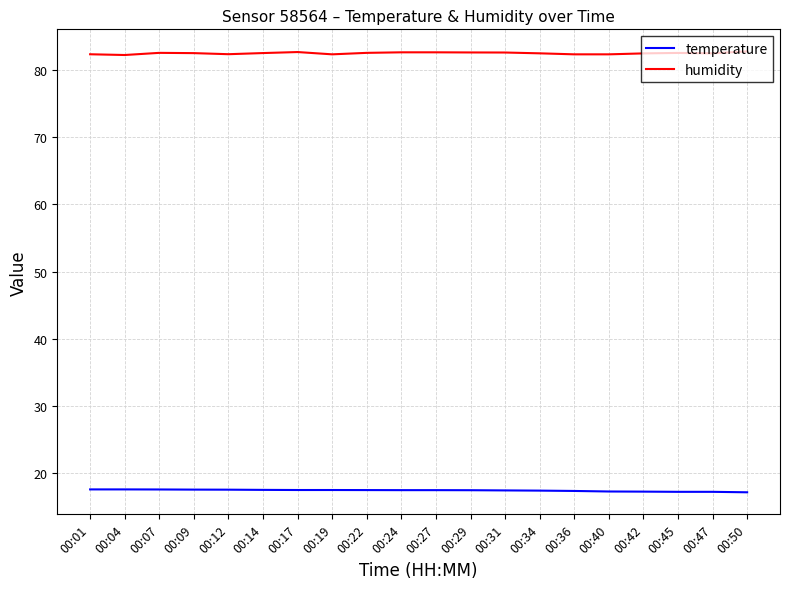

What is the average value of the temperature series?

17.4